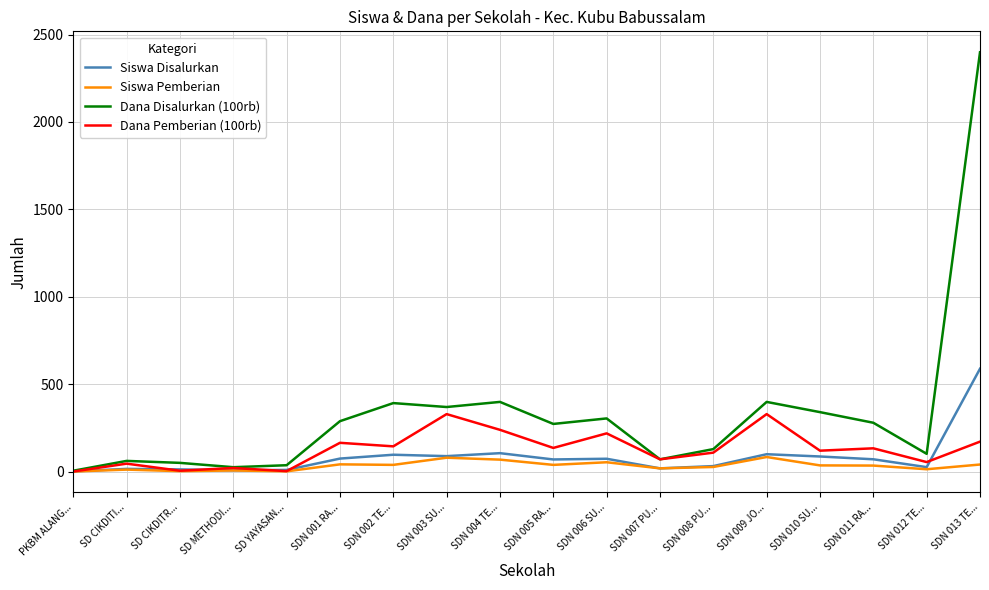

The value of Siswa Pemberian at PKBM ALANG... is 0.0. True or false?

True